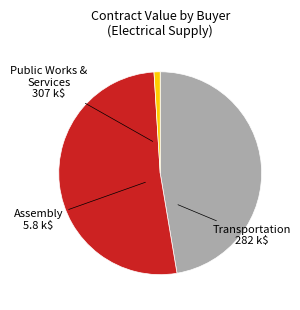

Is there a majority slice in this chart?

Yes